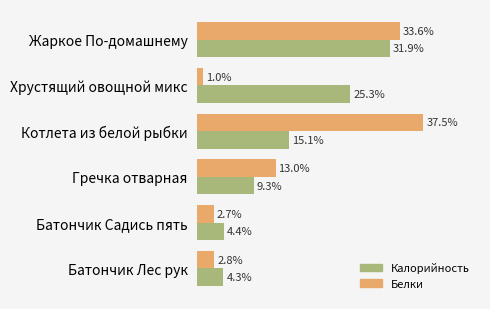

Which series has the largest range (max minus min)?

Белки